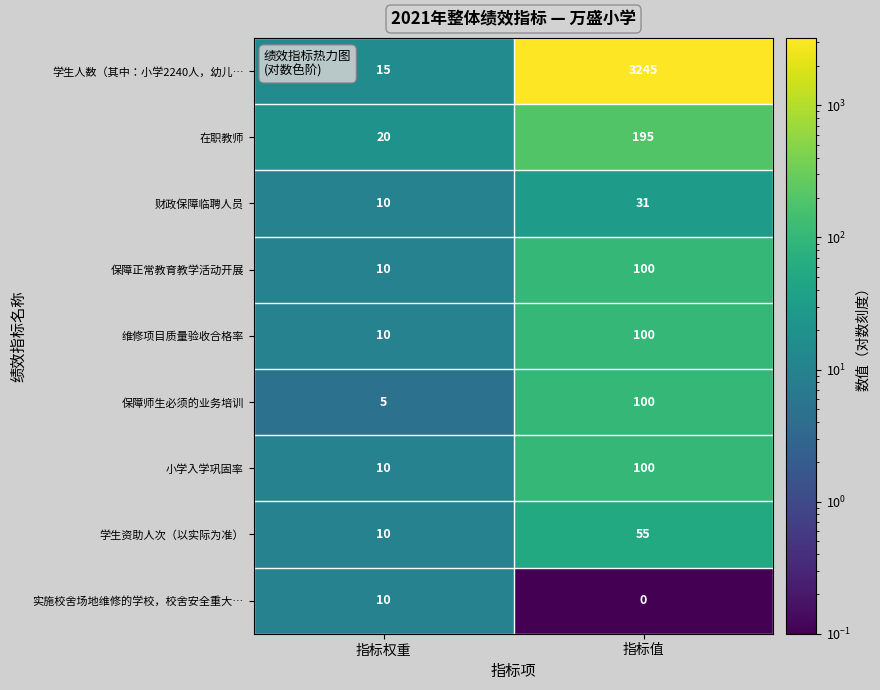

At which label is 财政保障临聘人员 closest to 20?

指标权重